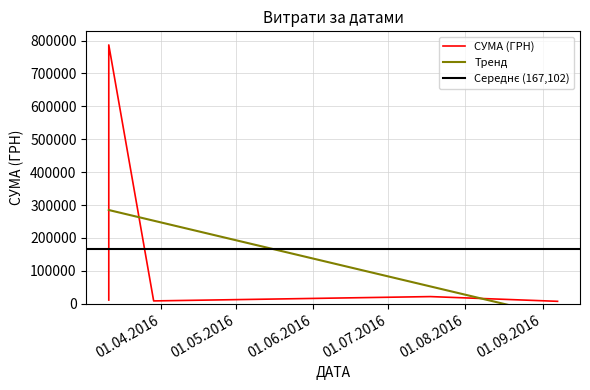

Which has a higher value, 11.03.2016 or 18.07.2016?

11.03.2016